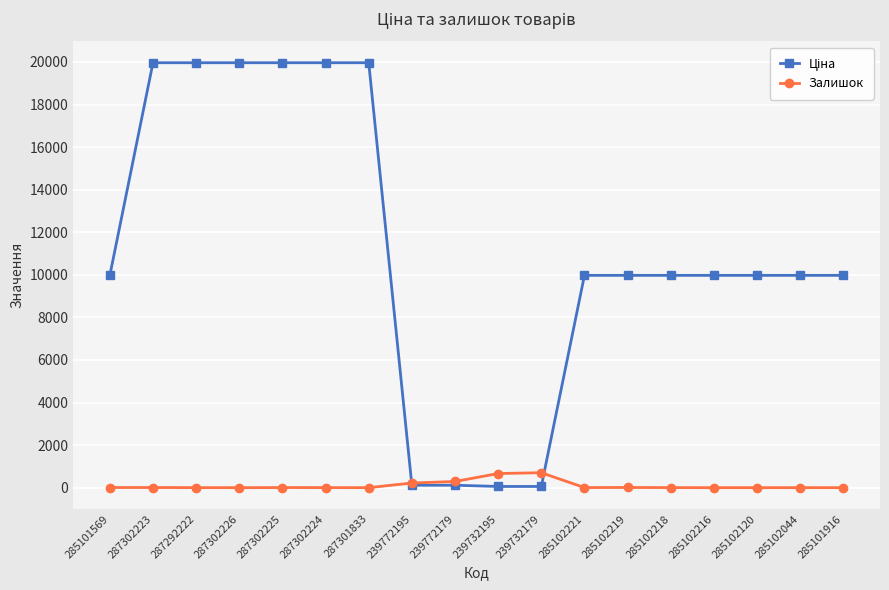

What is the spread (max minus min) of values at 285102216?

9975.0